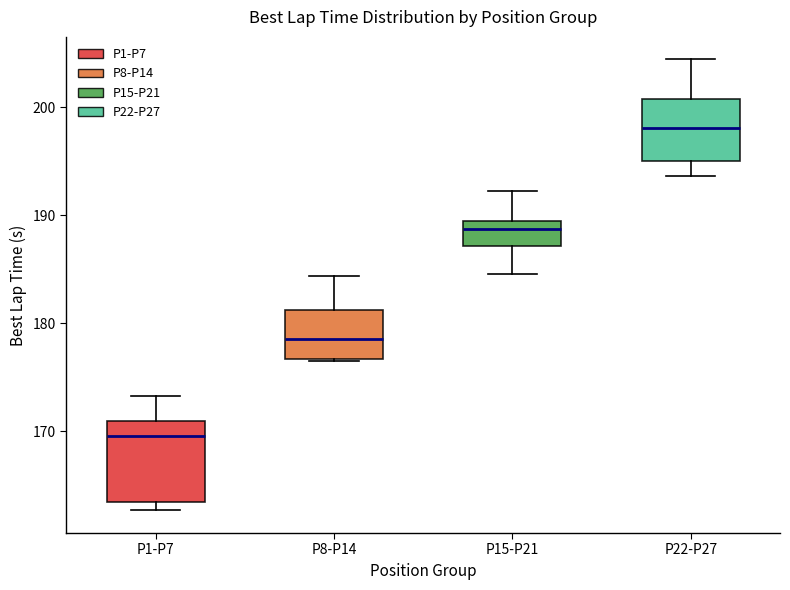

Where is the upper edge of the box for P1-P7 on the y-axis? The values are not printed on the chart, so give them approximately, as read against the axis.

171